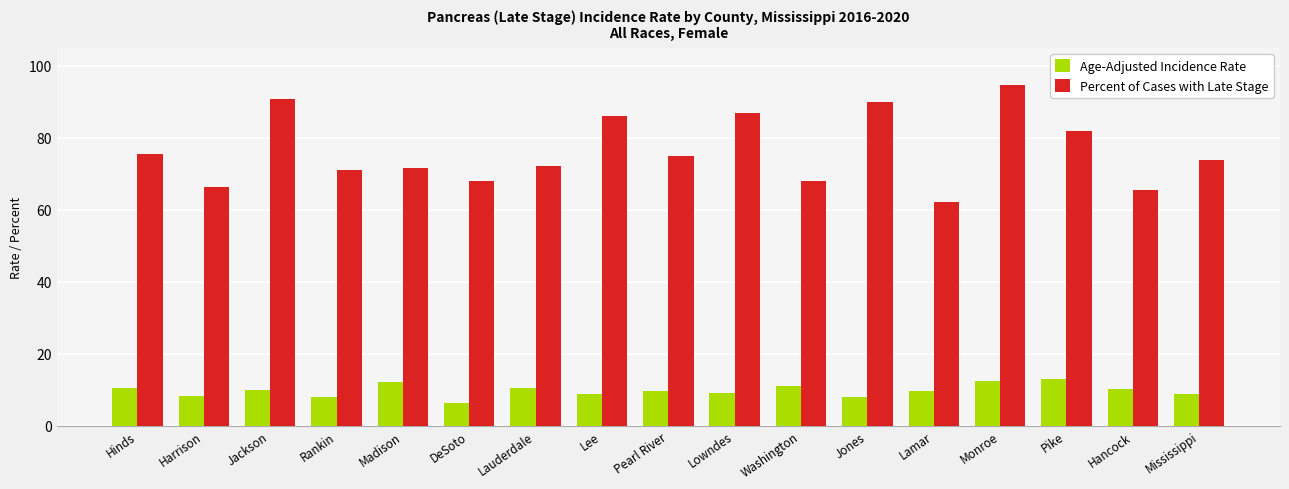

Count the number of data series in this chart.

2